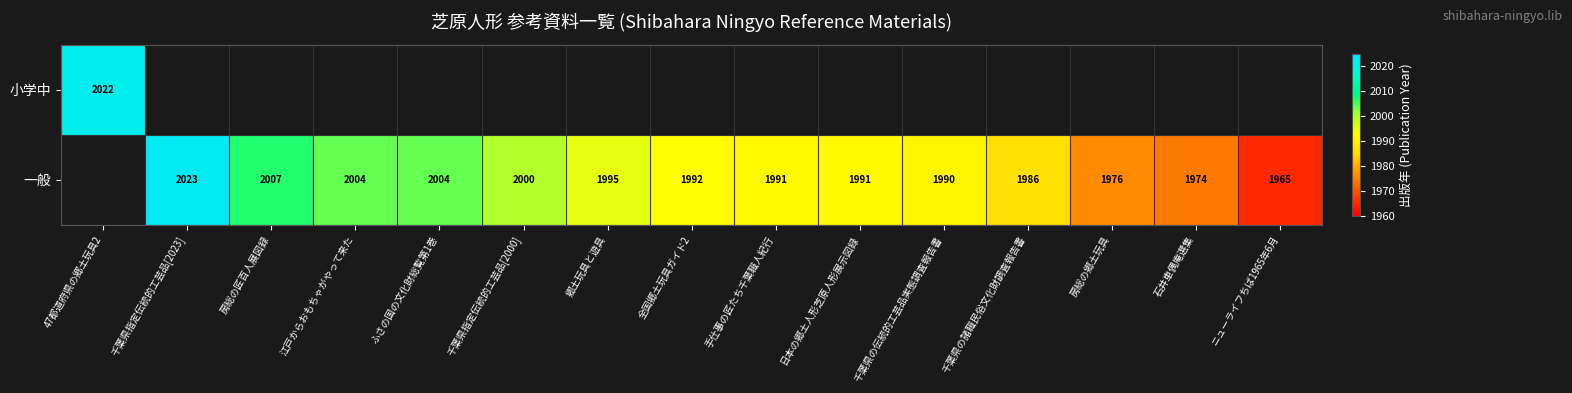

Is it true that 一般 equals 3548 at 千葉県指定伝統的工芸品[2023]?

False